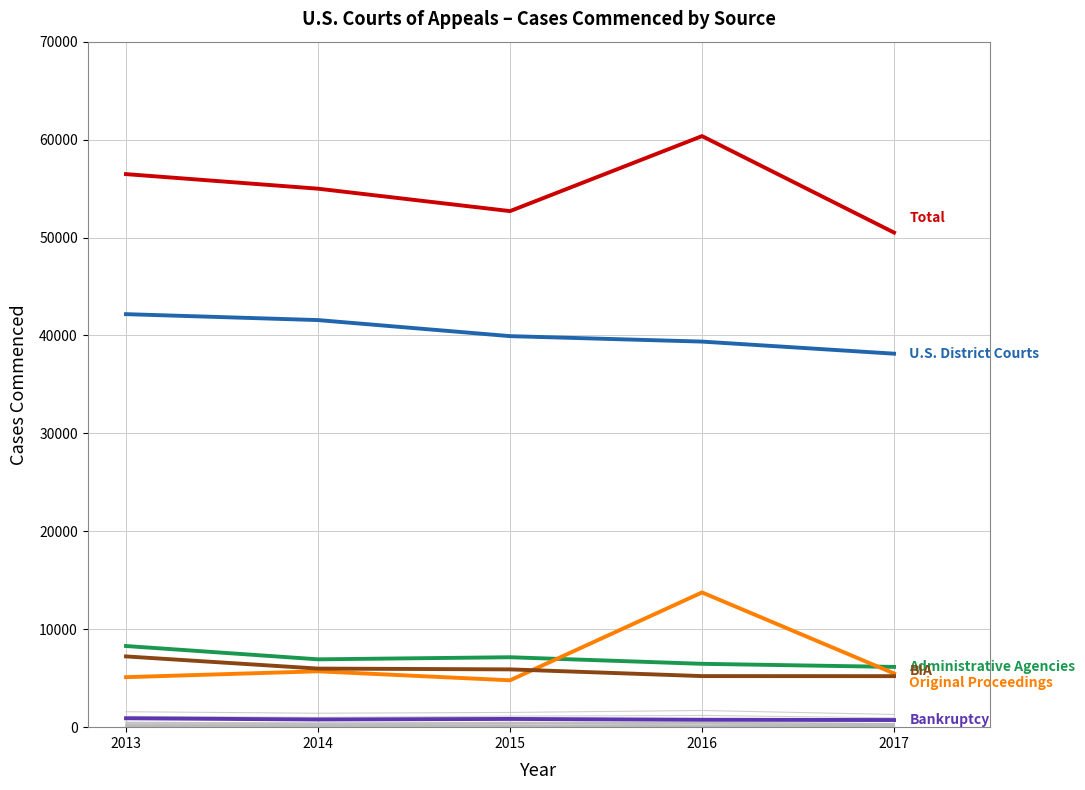

Which category has the highest value in the Bankruptcy series?

2013